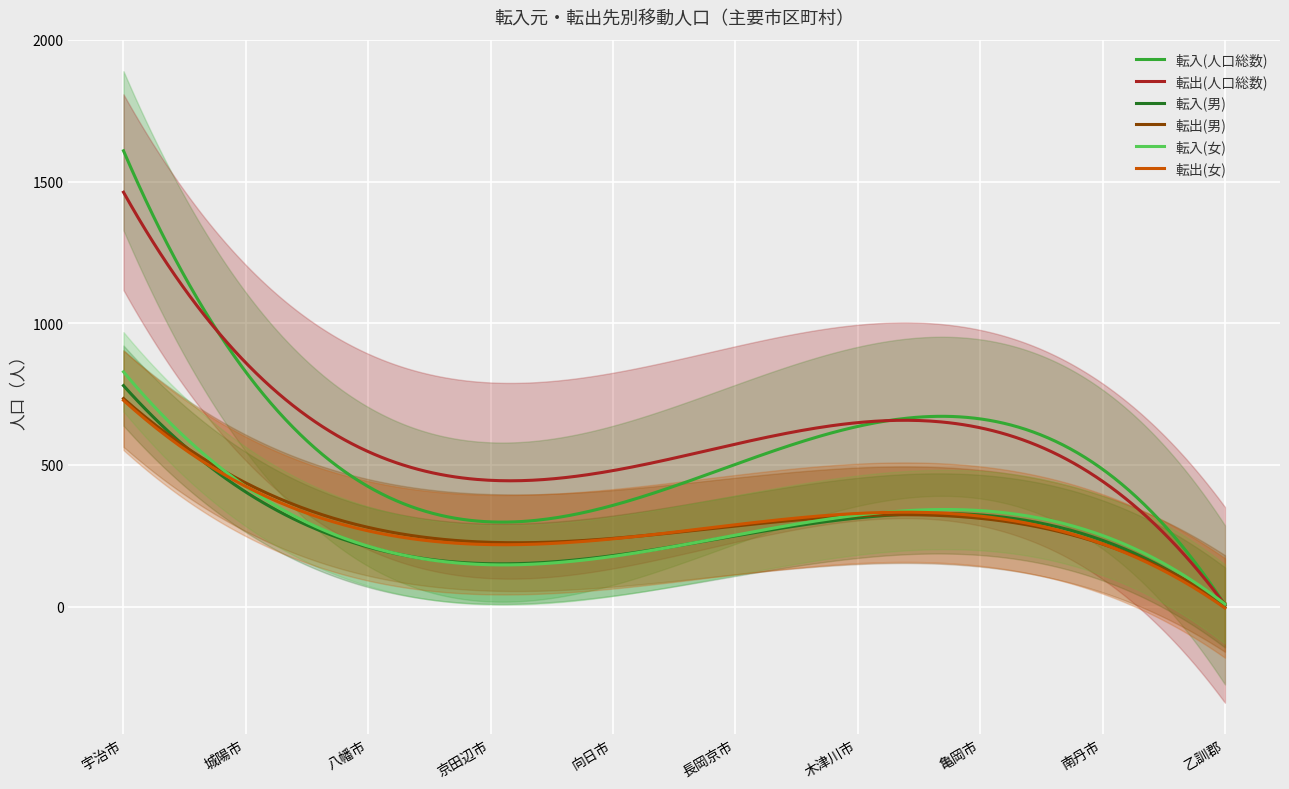

What is the maximum value for 転出(人口総数)?

1462.6